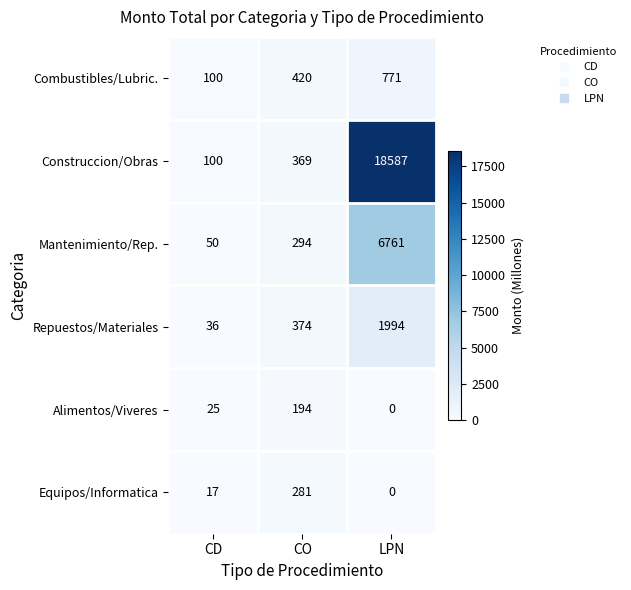

Which series has the largest total across all categories?

Construccion/Obras